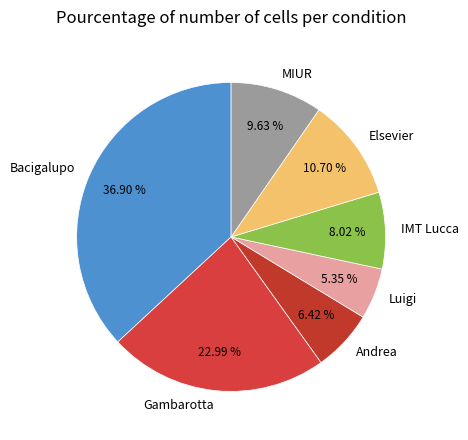

Is there any slice that represents more than half of the pie?

No